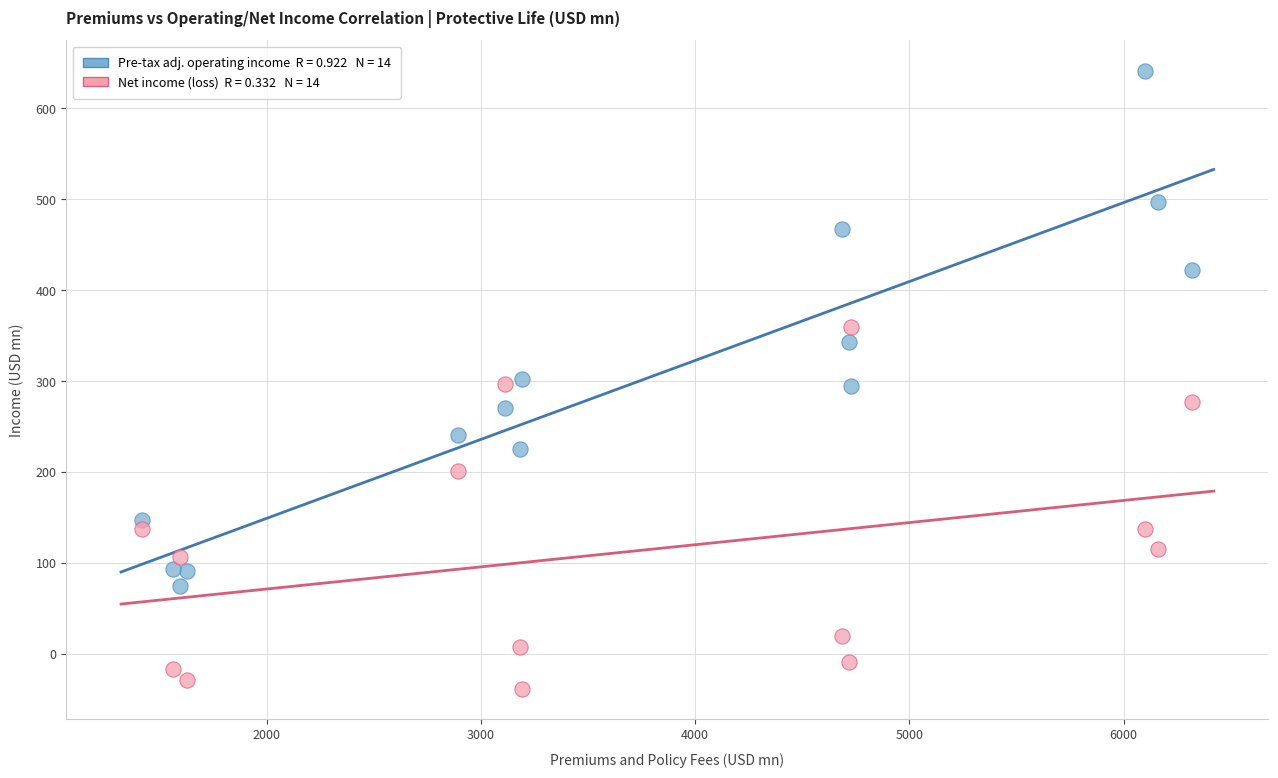

Across all data points, what is the range of X values (max minus min)?

4902